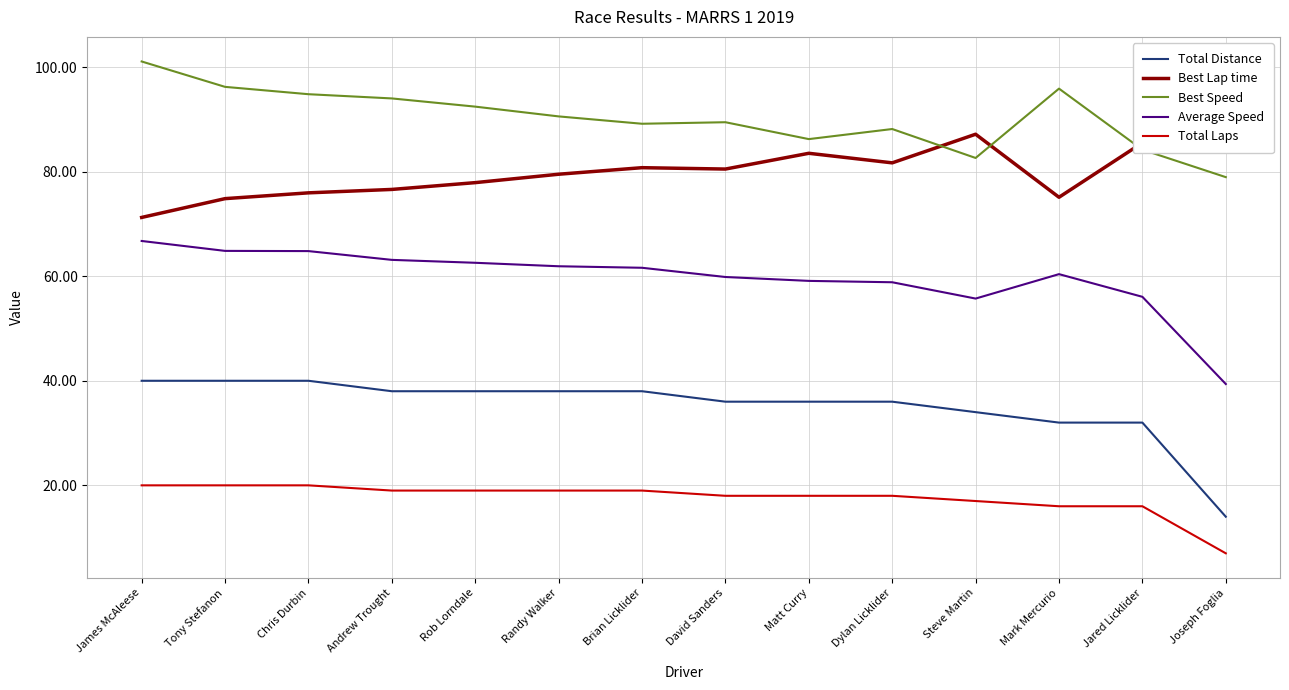

True or false: Best Speed and Best Lap time cross at least once.

True